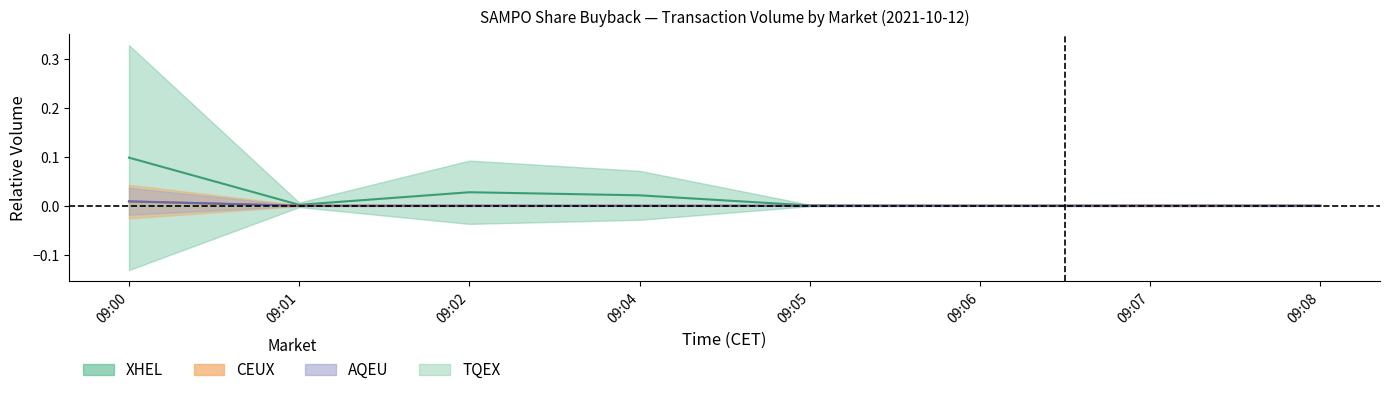

Is the value of CEUX at 09:00 greater than the value of AQEU at 09:06?

Yes